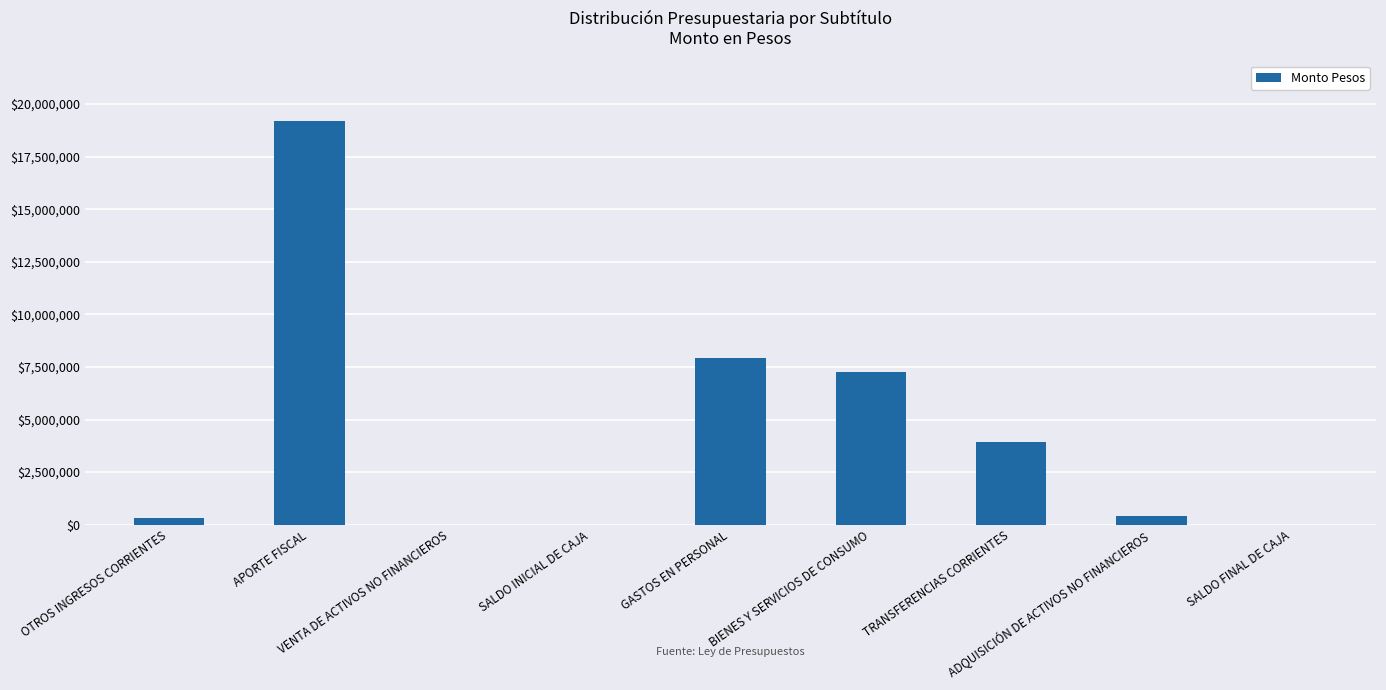

What is the greatest value displayed?

19190326